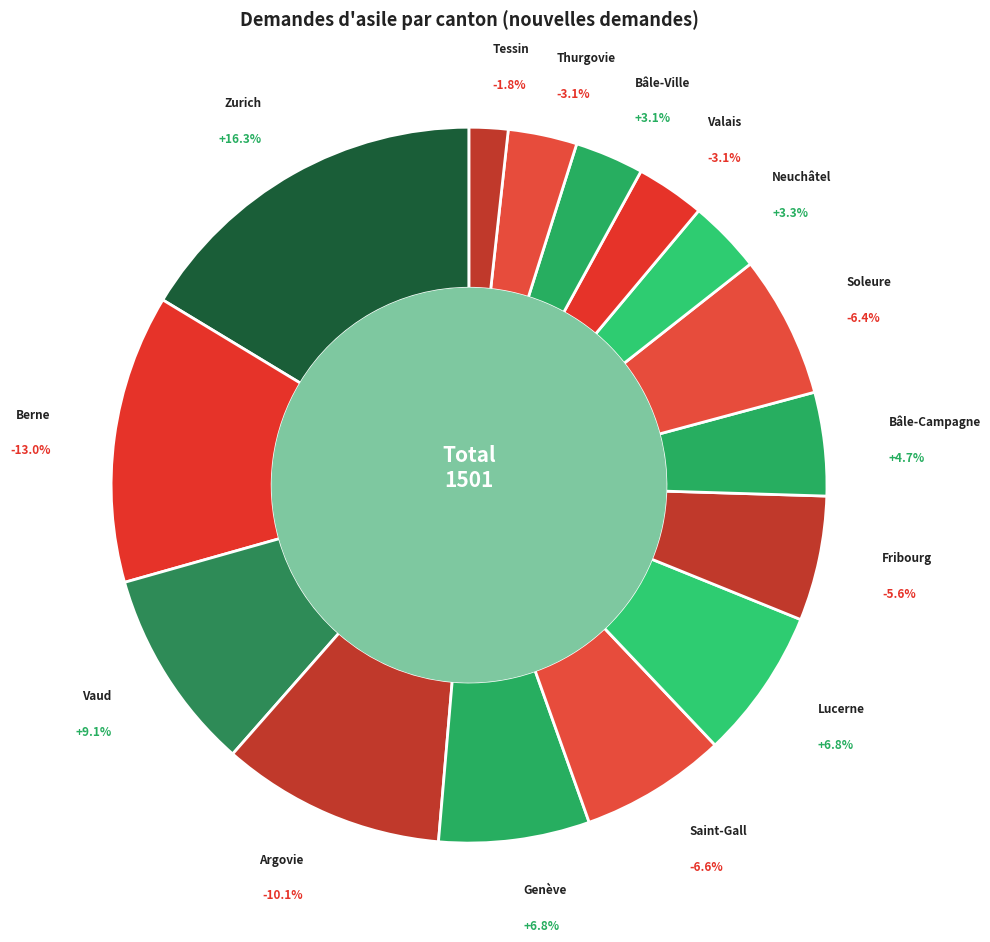

Rank the categories by value from lowest to highest.

Tessin, Valais, Bâle-Ville, Thurgovie, Neuchâtel, Bâle-Campagne, Fribourg, Soleure, Saint-Gall, Genève, Lucerne, Vaud, Argovie, Berne, Zurich